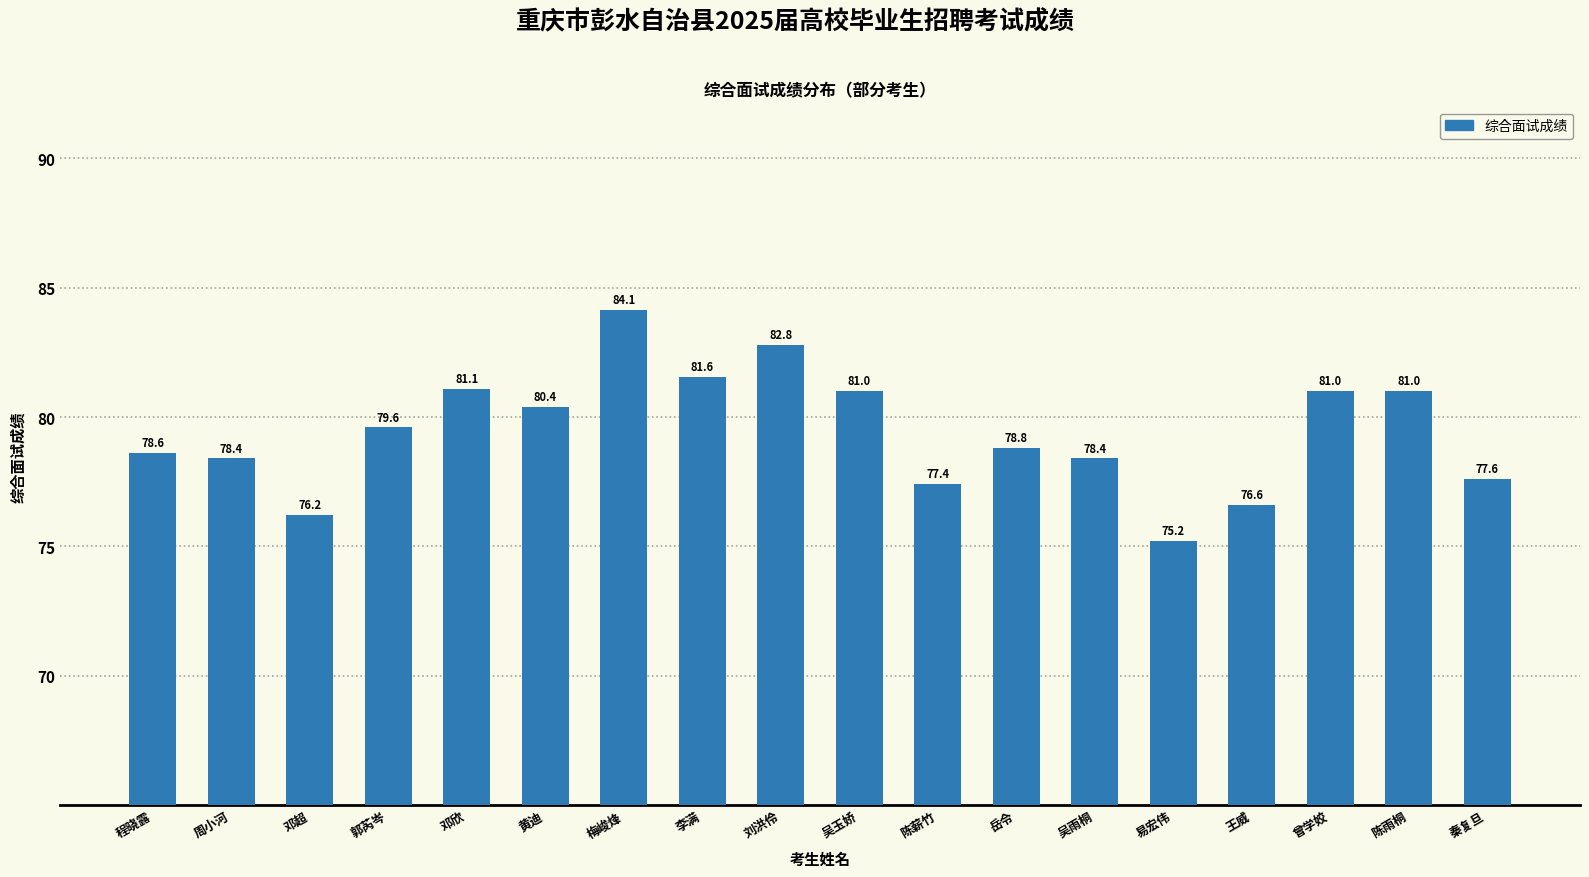

What position from the left is 陈薪竹?

11